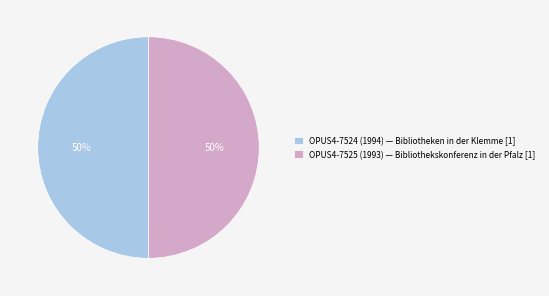

Count the number of slices in the pie.

2